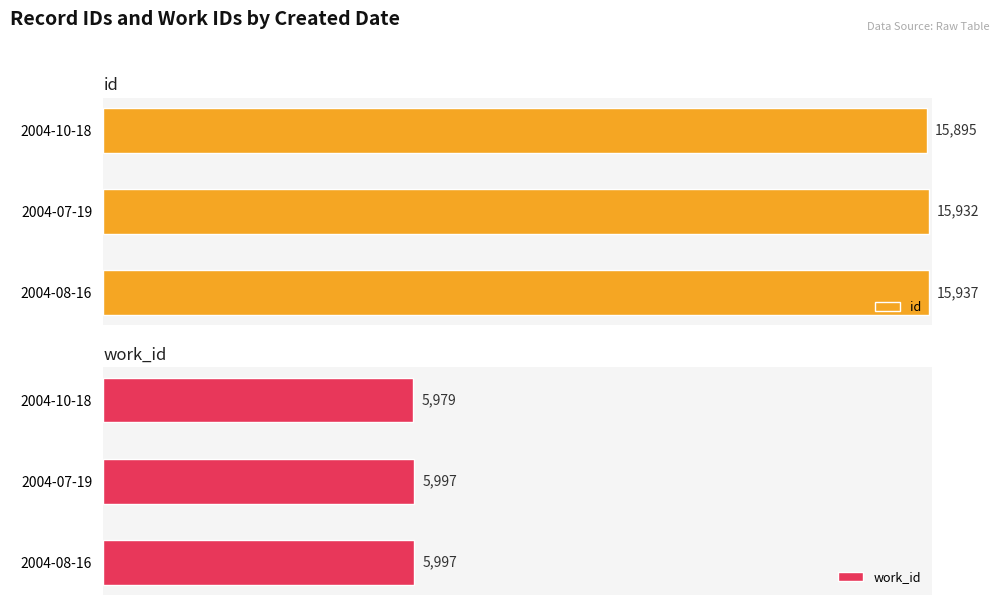

List the labels in order of id value, largest first.

2004-08-16, 2004-07-19, 2004-10-18